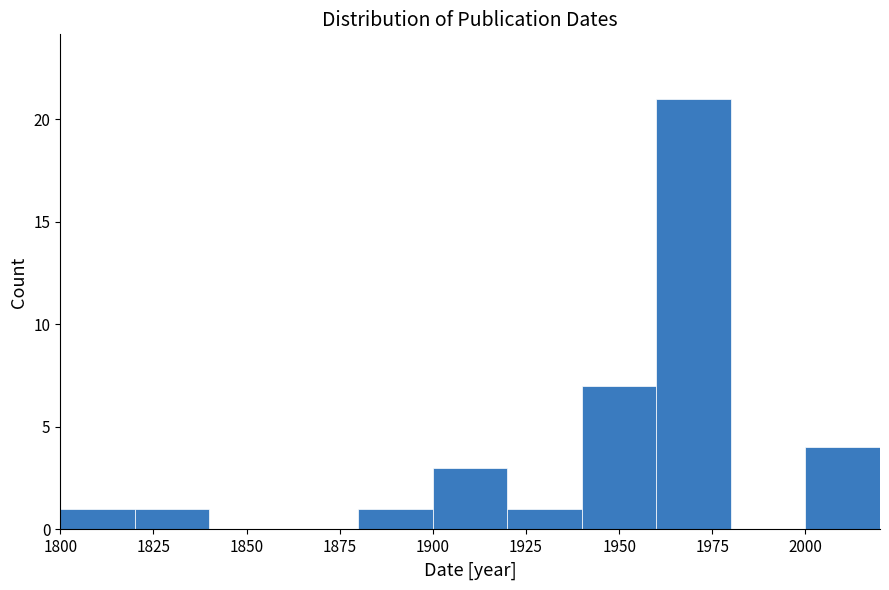

Reading left to right, transcribe this chart: for each bar, give the range it covers on the x-axis and its height. The values are not printed on the chart, so give them approximately, as read against the axis.

1800 to 1820: 1
1820 to 1840: 1
1840 to 1860: 0
1860 to 1880: 0
1880 to 1900: 1
1900 to 1920: 3
1920 to 1940: 1
1940 to 1960: 7
1960 to 1980: 21
1980 to 2000: 0
2000 to 2020: 4